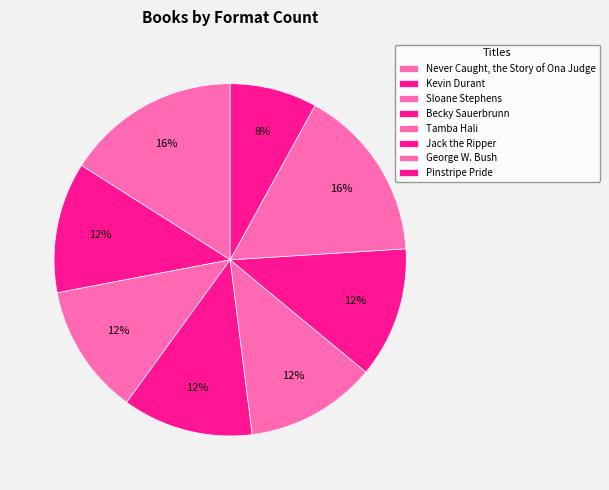

To the nearest percent, what percentage of the pie is Sloane Stephens?

12%